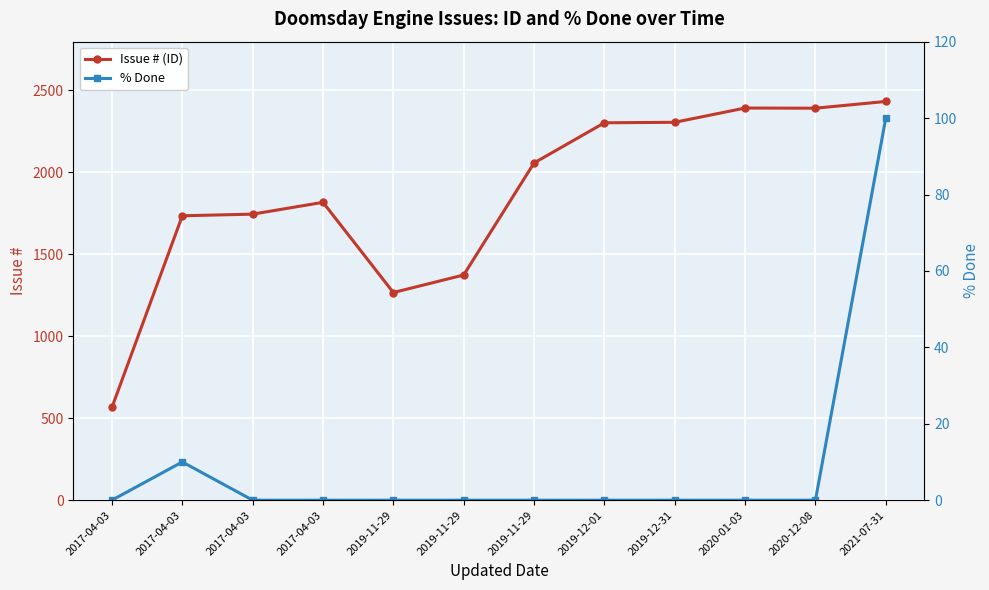

What is the difference between the maximum and minimum values in the Issue # (ID) series?

1865